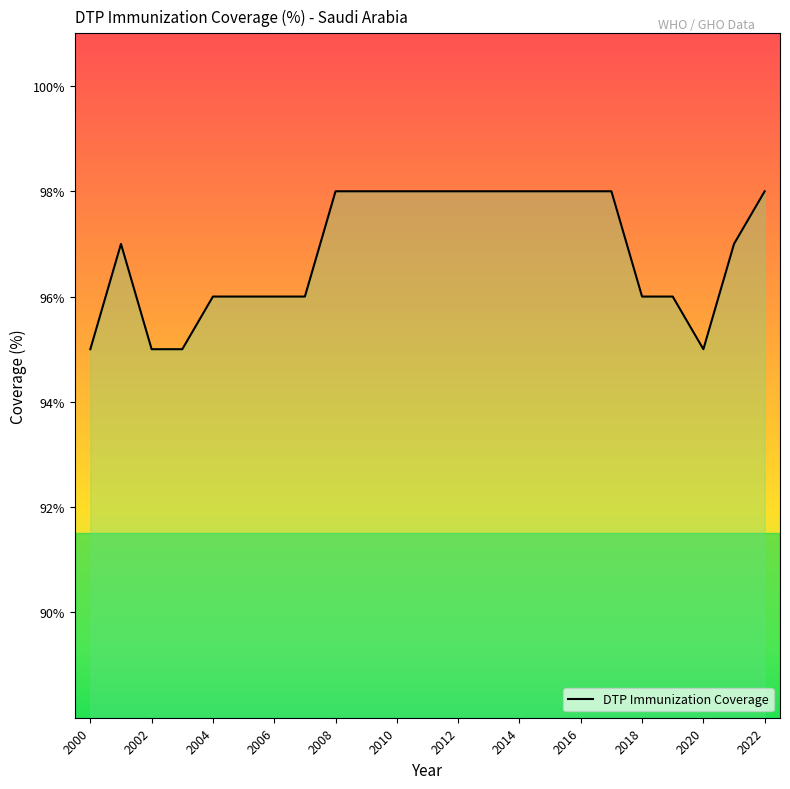

What is the maximum value shown in the chart?

98